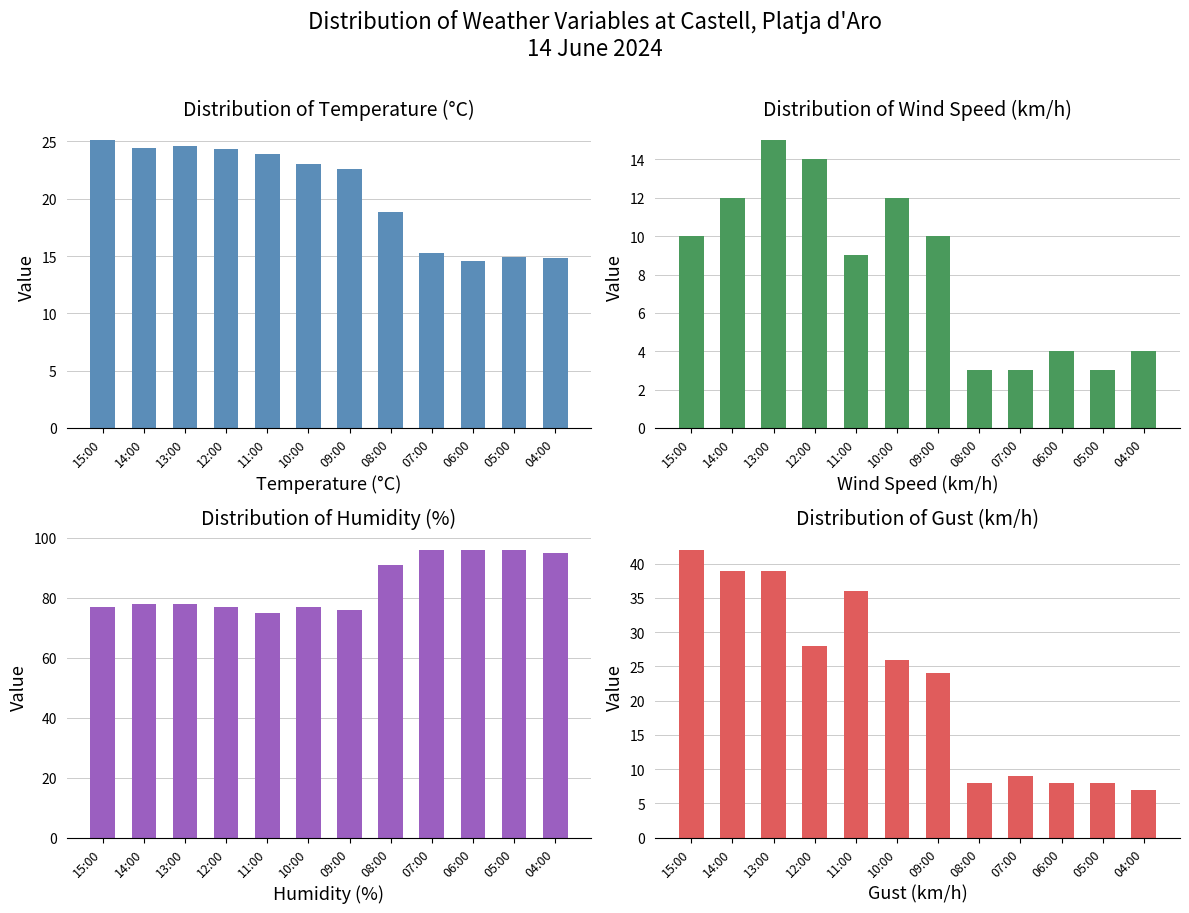

Is it true that Humidity (%) equals 76.0 at 09:00?

True